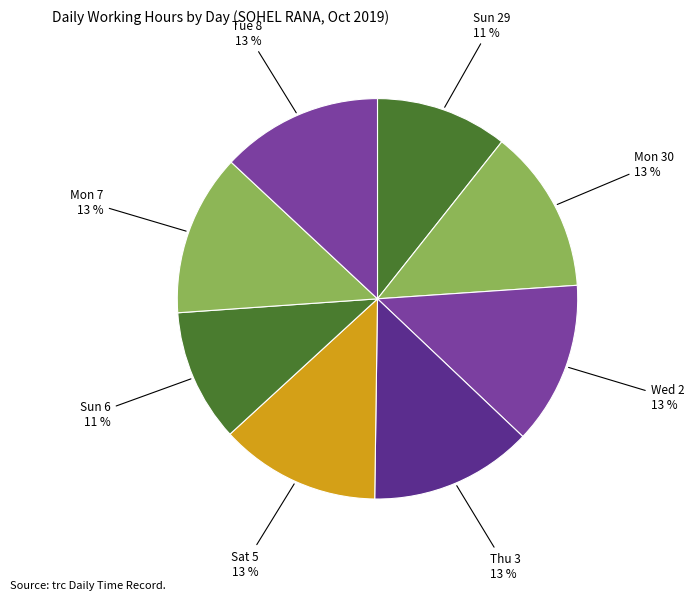

Approximately how many times larger is the value at Sun 29 compared to Mon 30?

0.8